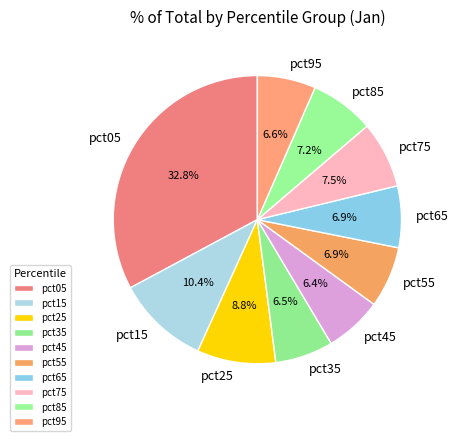

Count the number of slices in the pie.

10